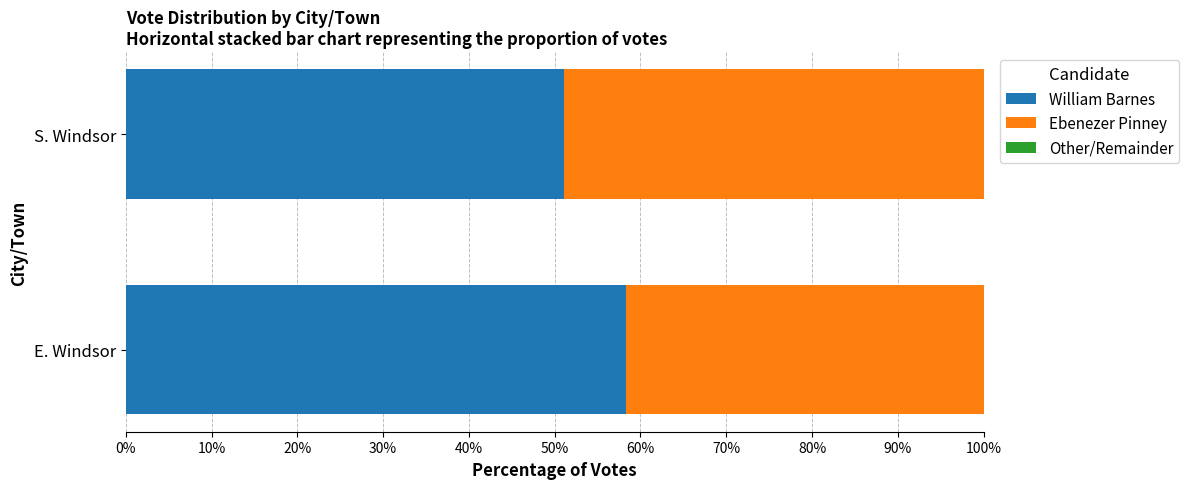

What is the maximum value for William Barnes?

58.3